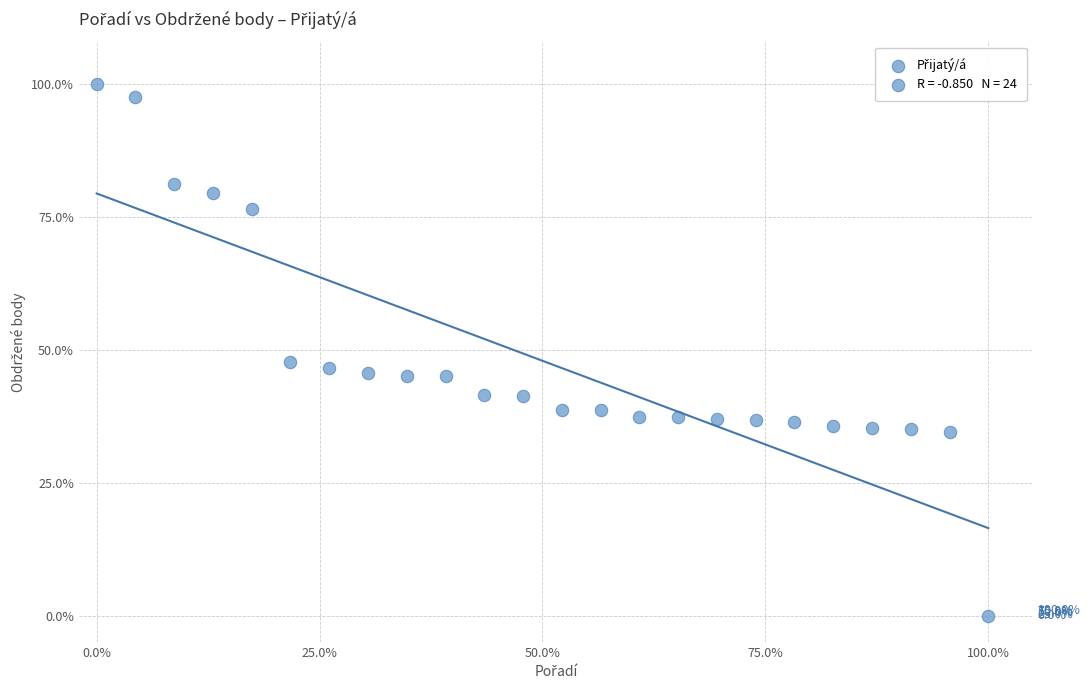

What Y value in the scatter plot is closest to 50?

47.7